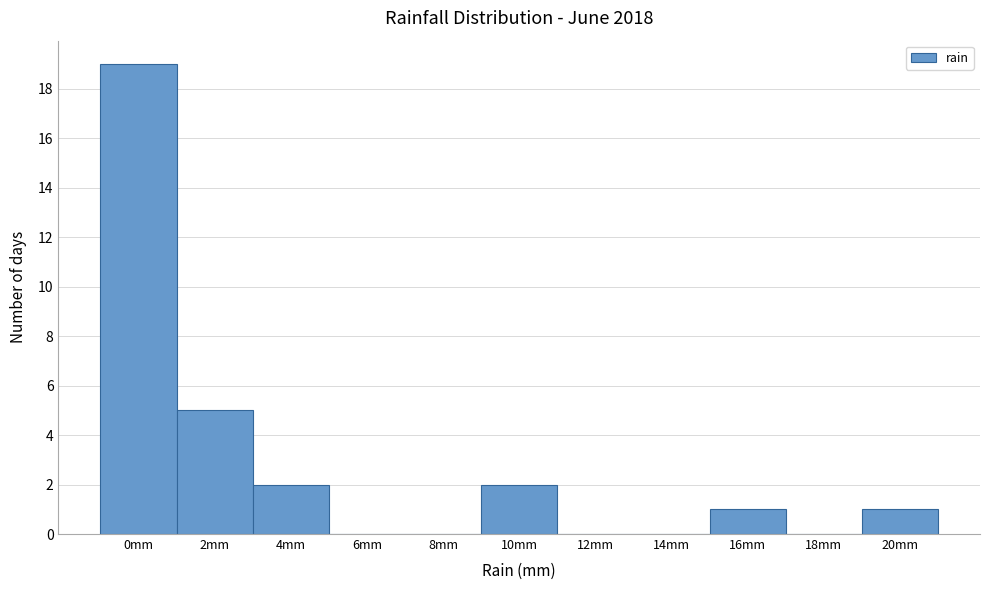

Reading left to right, list all the values displayed in this chart.

0mm=19	2mm=5	4mm=2	6mm=0	8mm=0	10mm=2	12mm=0	14mm=0	16mm=1	18mm=0	20mm=1